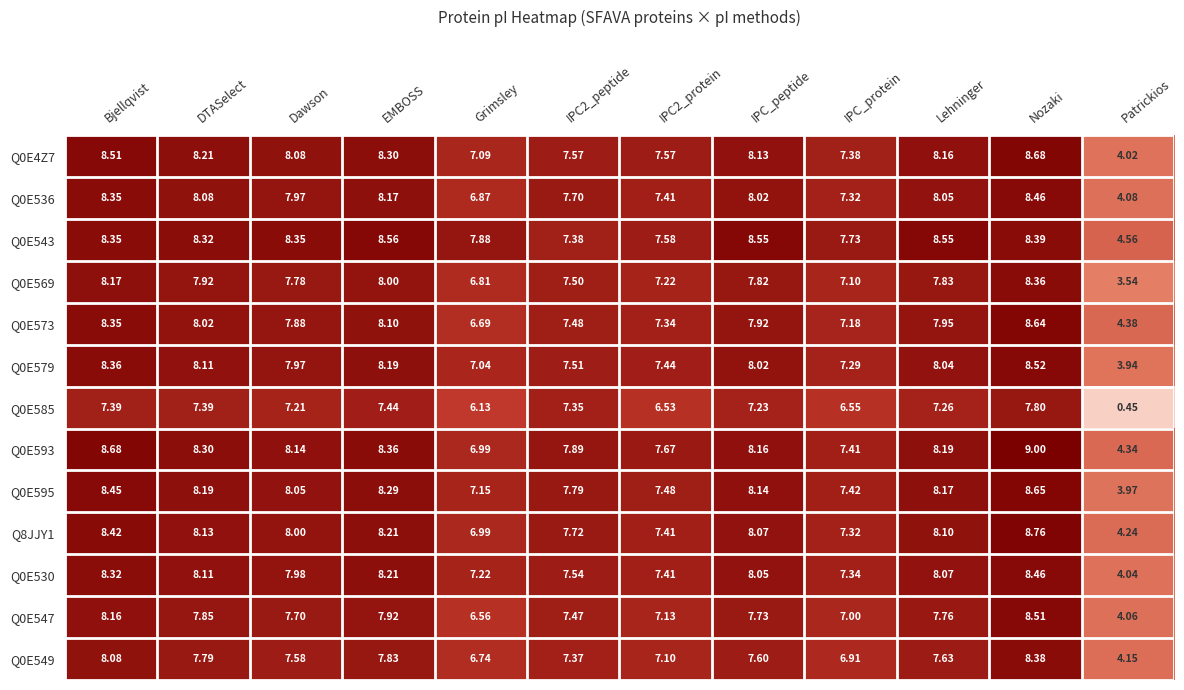

Which category has the lowest value across all series?

Patrickios